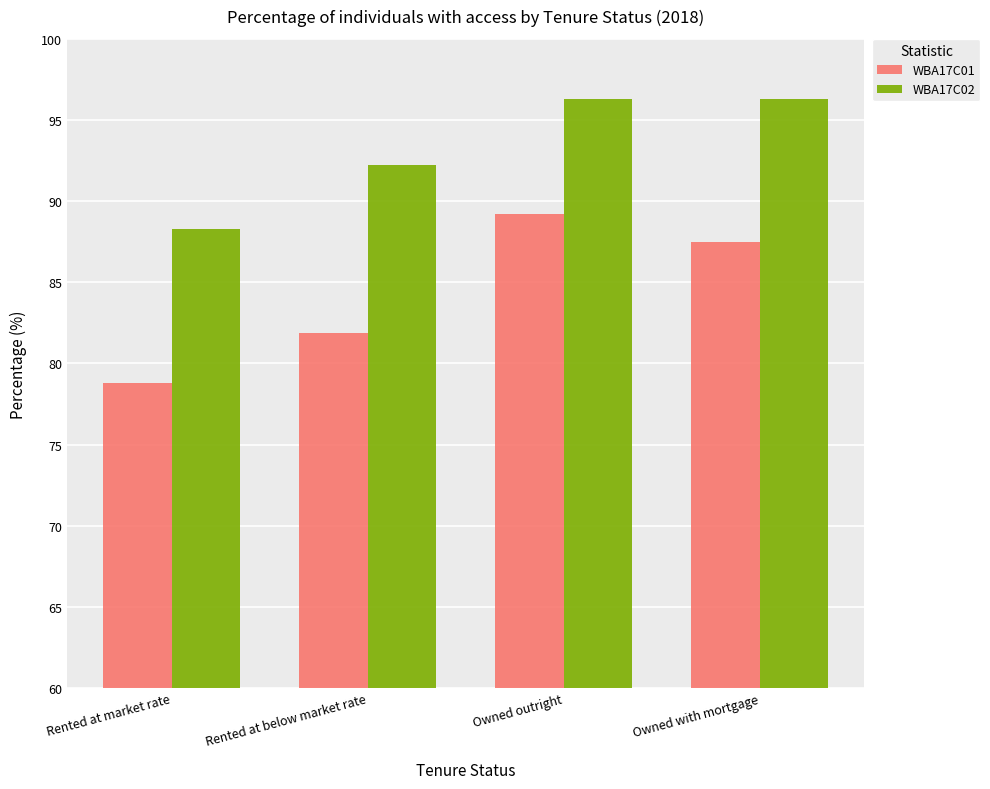

What is the difference between the maximum and minimum values in the WBA17C01 series?

10.4